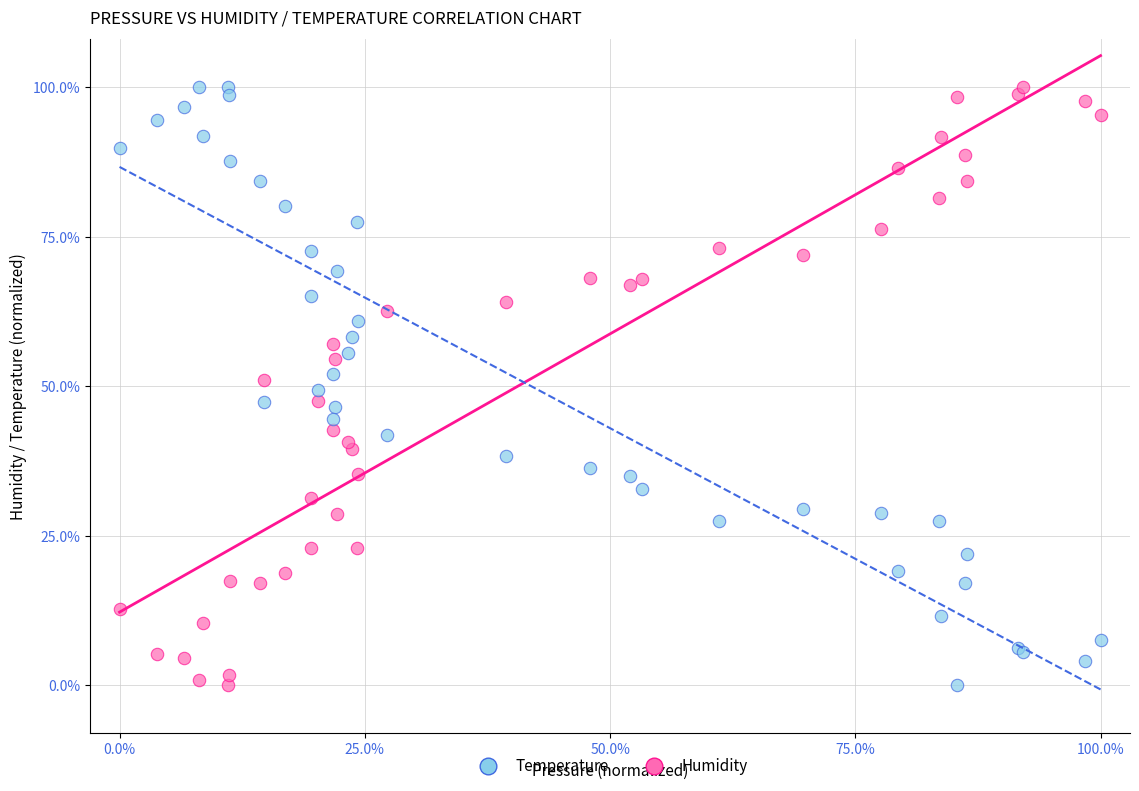

What is the X range (max minus min) for the scatter plot?

100.0